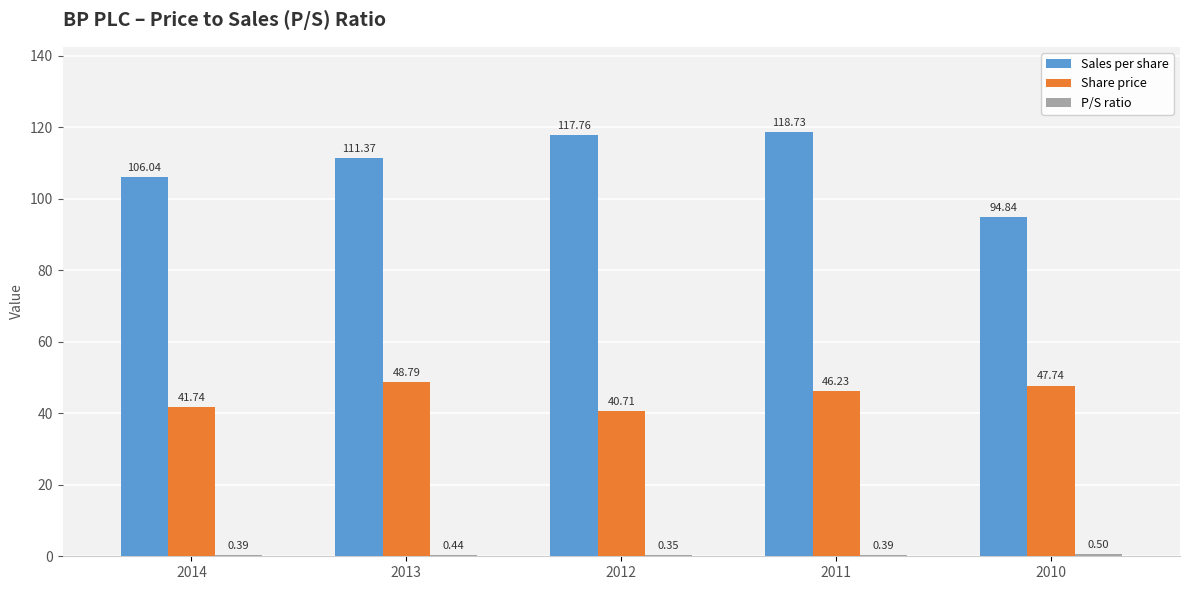

How many data points does each series have?

5